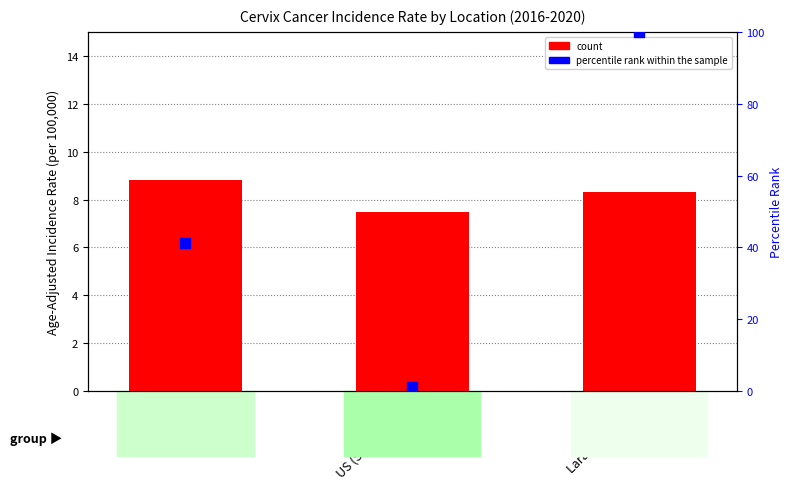

What are all the series names shown in the legend?

count, percentile rank within the sample